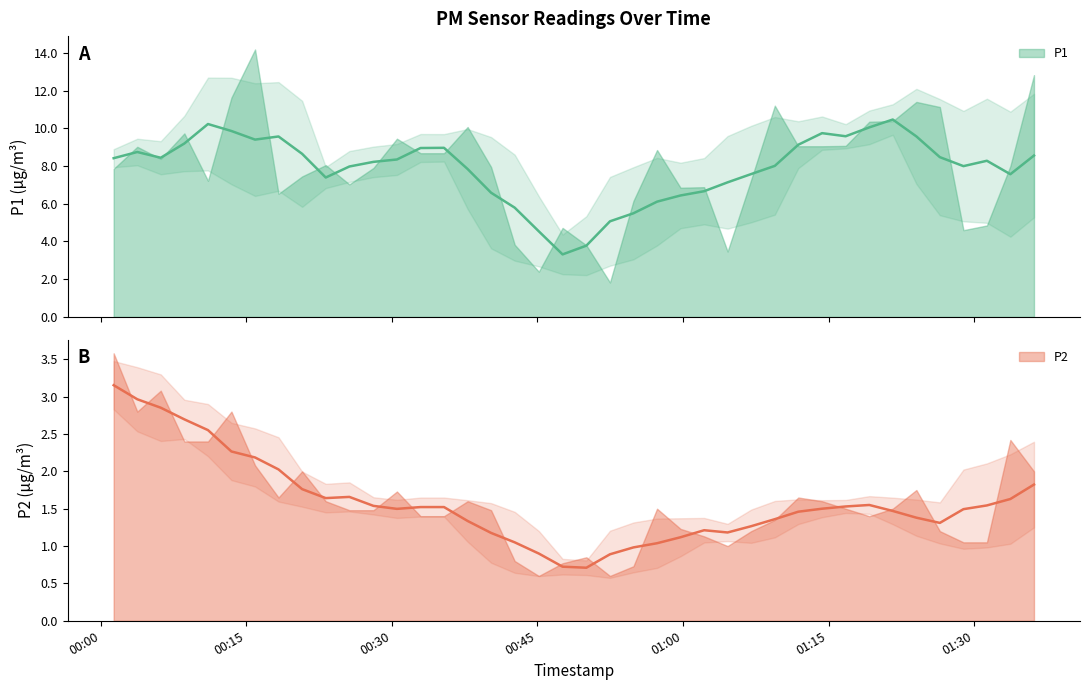

True or false: P1 and P2 intersect in this chart.

False